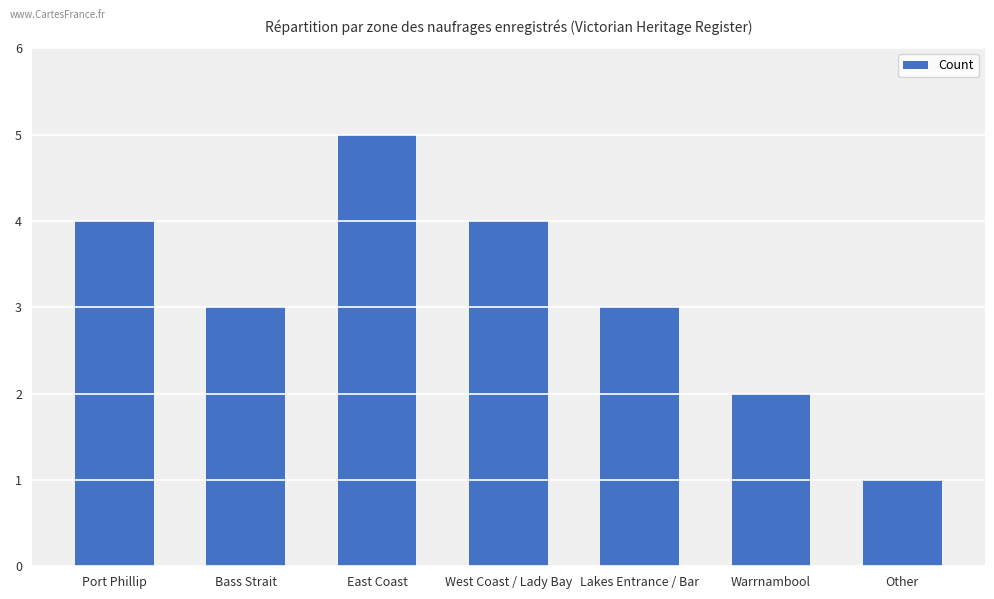

What is the label of the 7th bar from the right?

Port Phillip